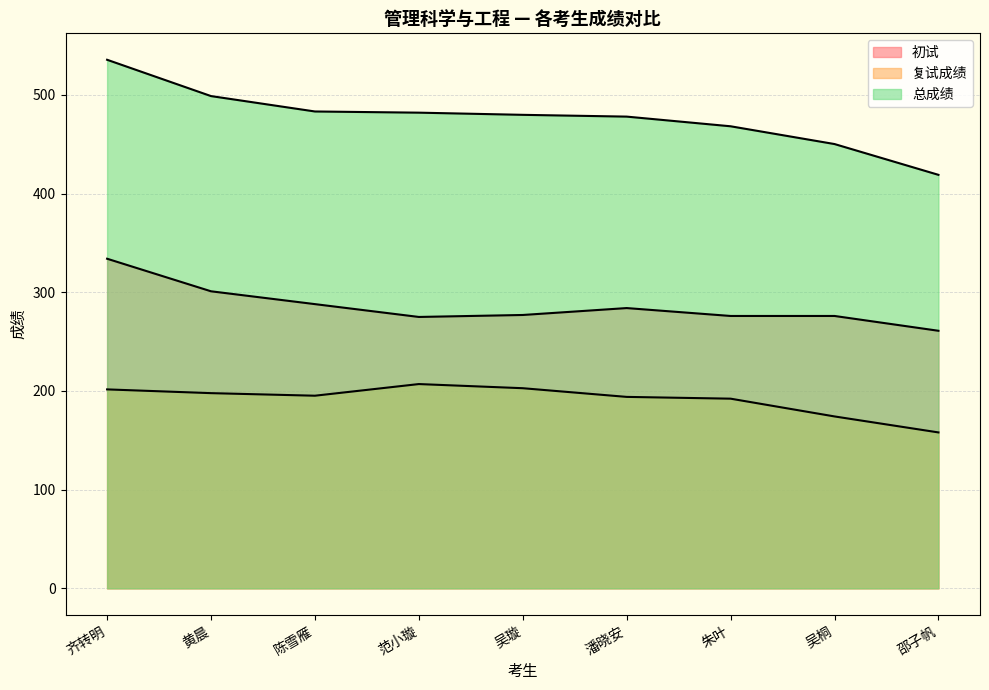

Which series has the widest spread of values?

总成绩